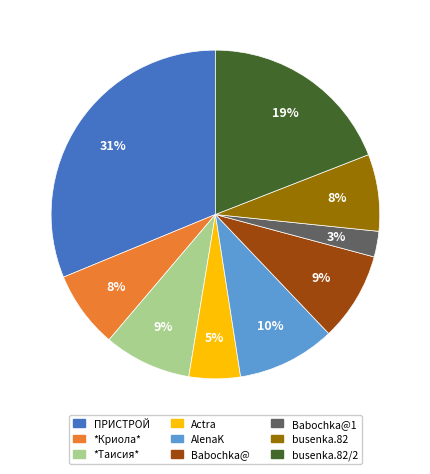

Which slice is the largest?

ПРИСТРОЙ